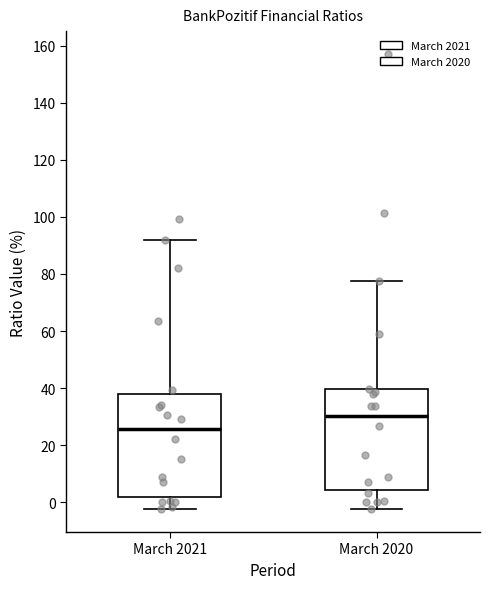

Which box has the highest median line?

March 2020